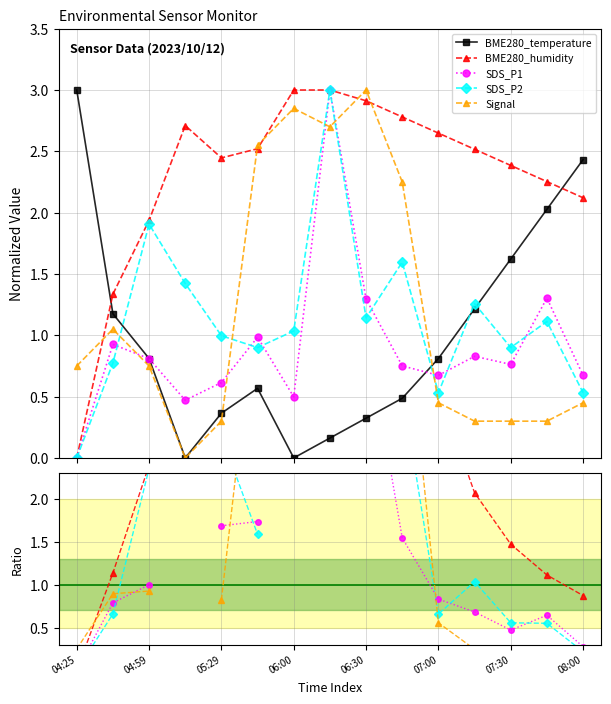

Does the chart display data point markers on the line(s)?

Yes